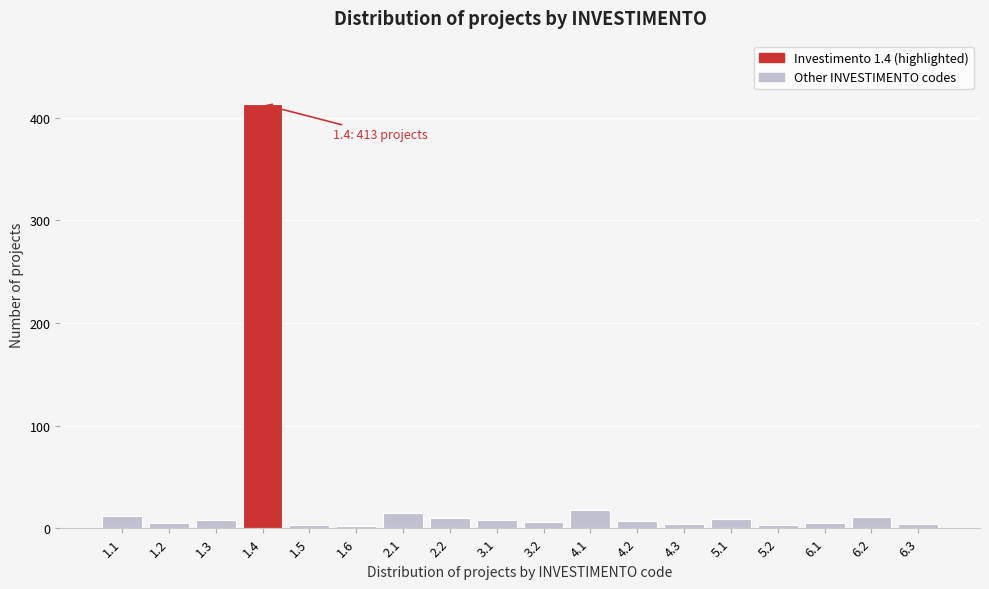

Between 1.1 and 1.4, which is larger?

1.4